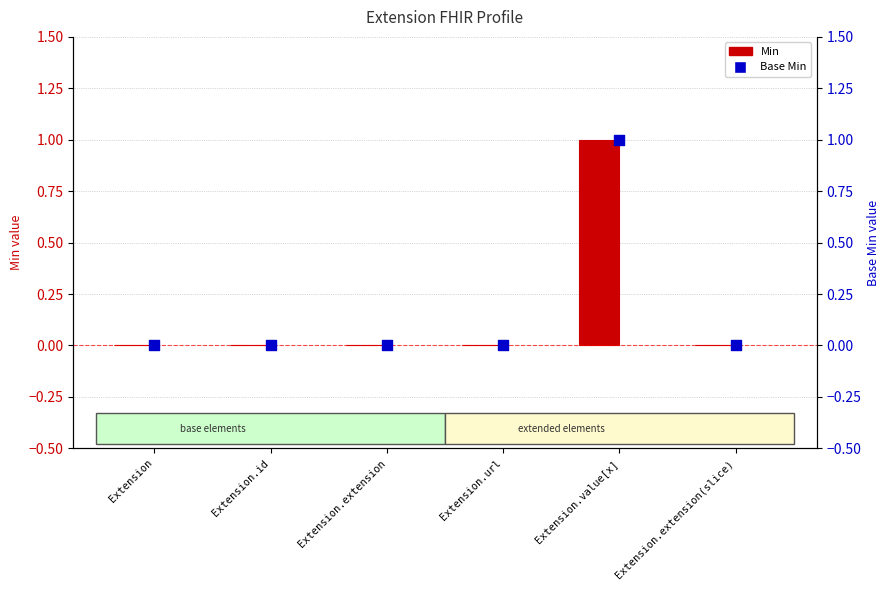

Which series reaches the maximum Y coordinate?

Min